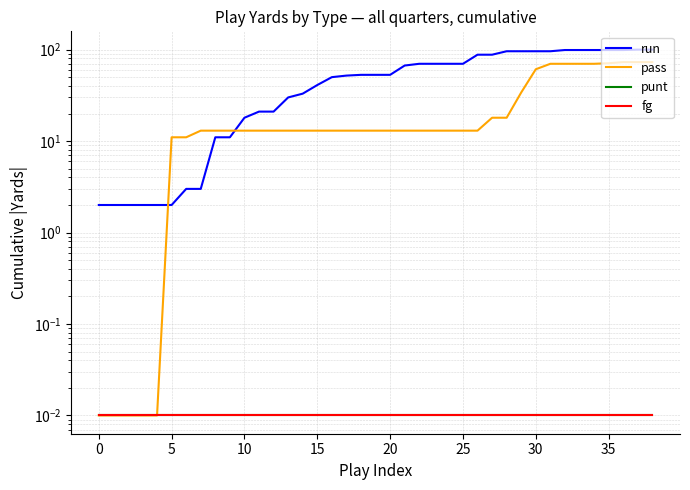

How many categories are shown in the chart?

39